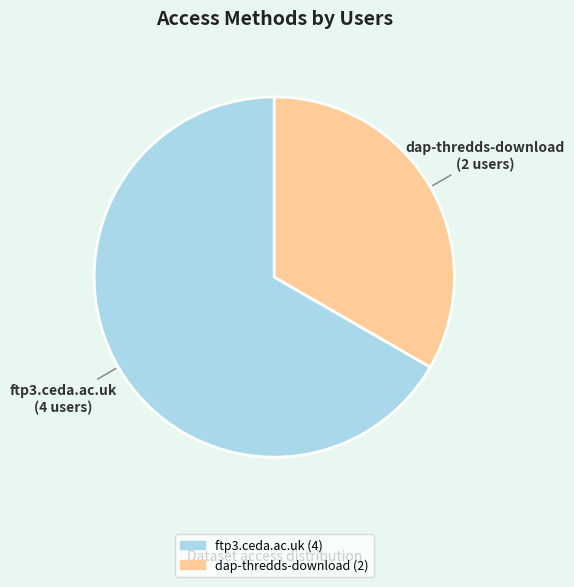

Is it true that dap-thredds-download is 33% of the pie?

True